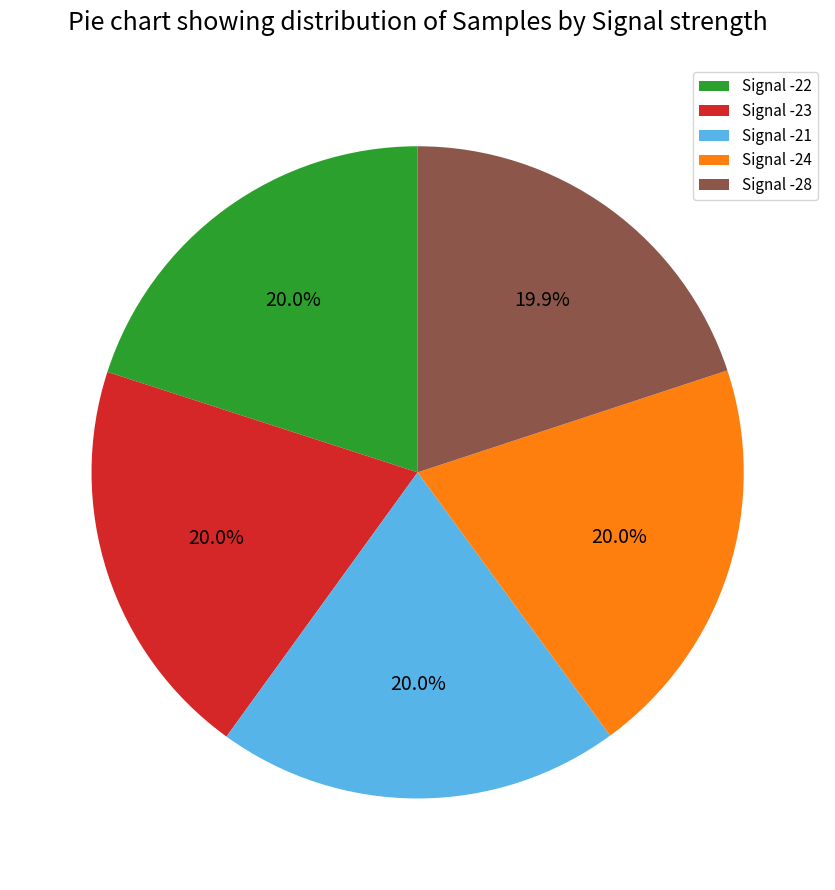

Is Signal -28 the majority of the pie?

No